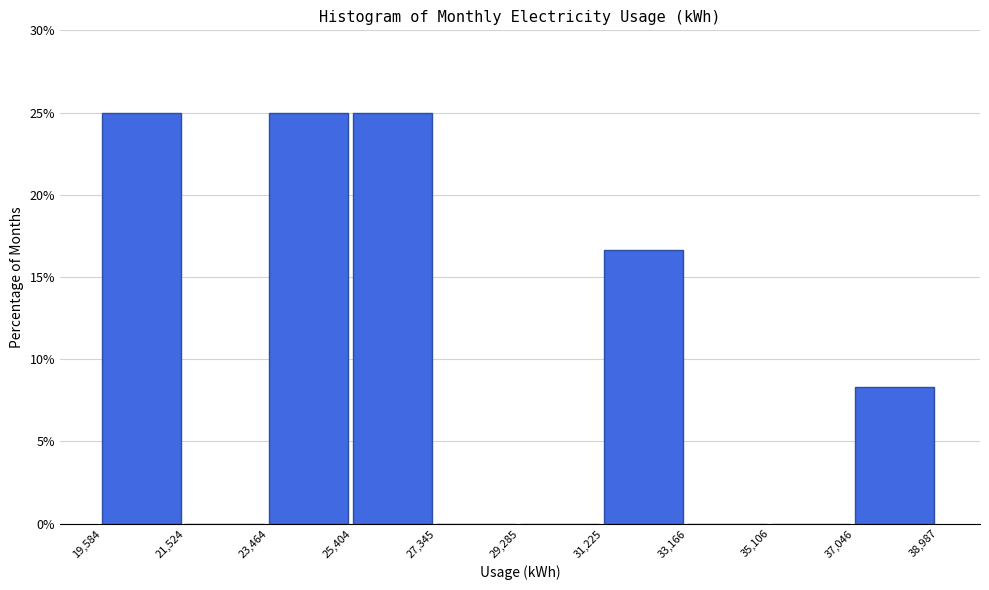

Reading left to right, transcribe this chart: for each bar, give the range it covers on the x-axis and its height. The values are not printed on the chart, so give them approximately, as read against the axis.

19,584 to 21,524: 25.0
21,524 to 23,464: 0
23,464 to 25,404: 25.0
25,404 to 27,345: 25.0
27,345 to 29,285: 0
29,285 to 31,225: 0
31,225 to 33,166: 16.5
33,166 to 35,106: 0
35,106 to 37,046: 0
37,046 to 38,987: 8.5